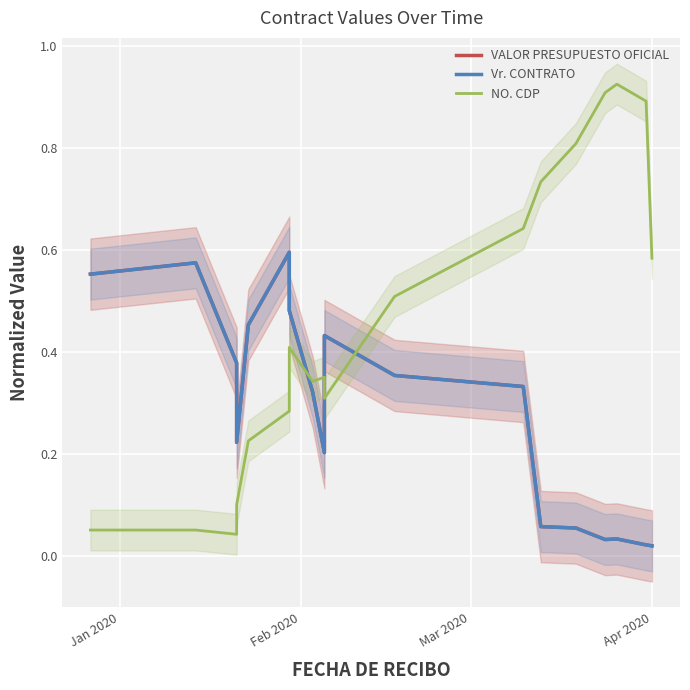

True or false: VALOR PRESUPUESTO OFICIAL has more than 1 points higher than both neighbors.

True